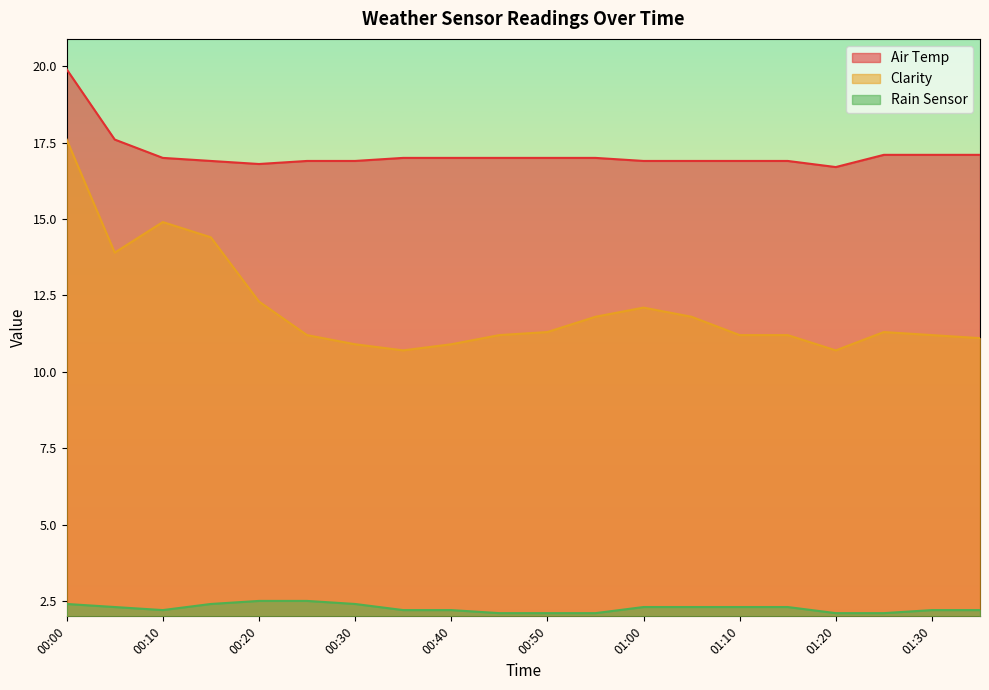

What is the difference between the second highest and minimum values in the Rain Sensor series?

0.4